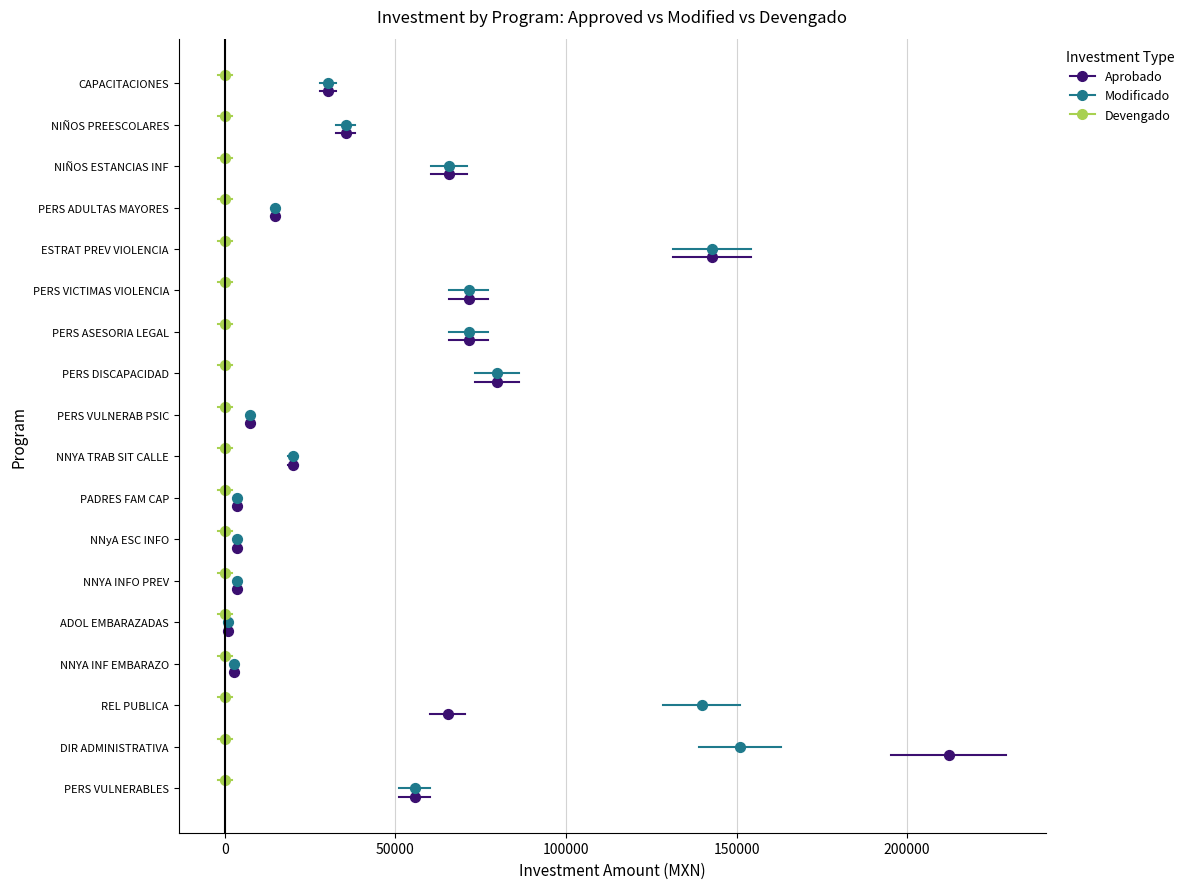

Which series contains the lowest Y value?

Aprobado